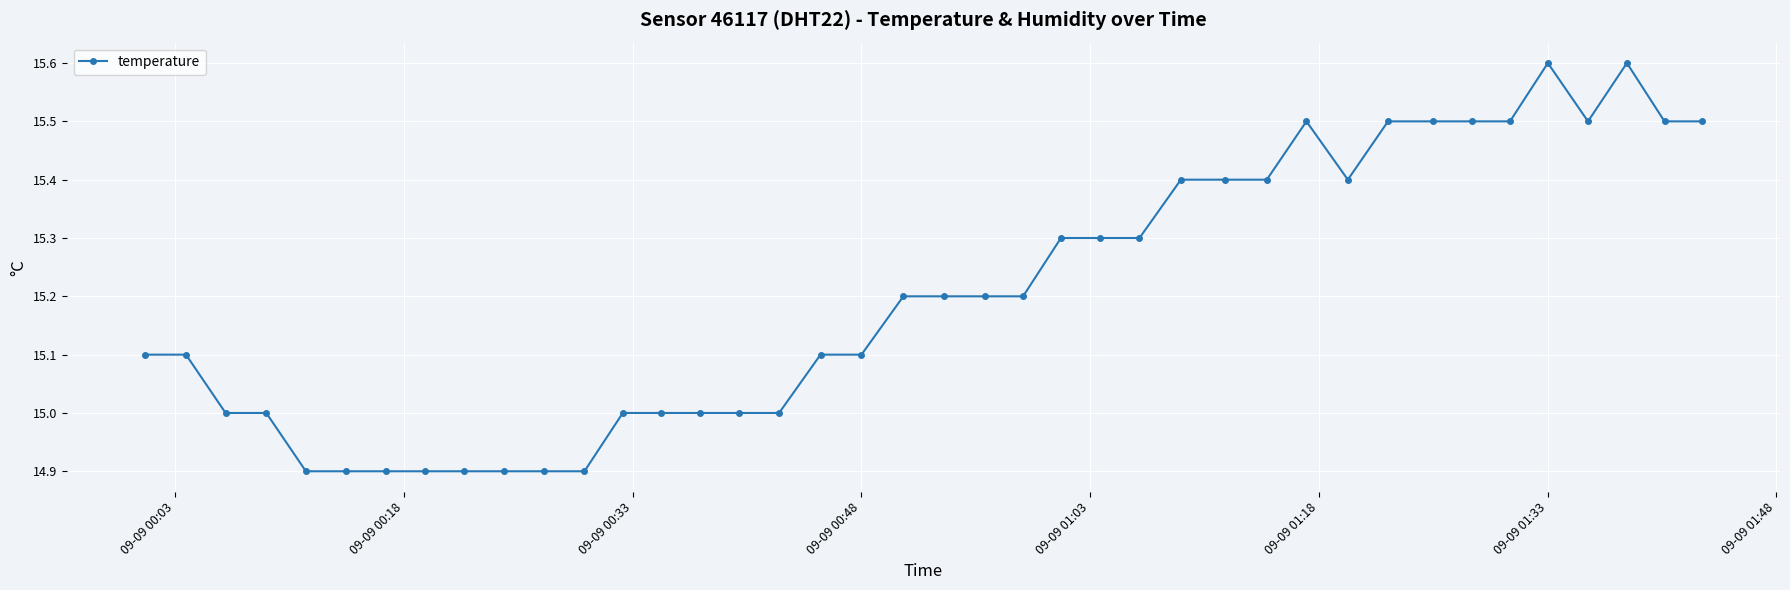

What is the average value?

15.2